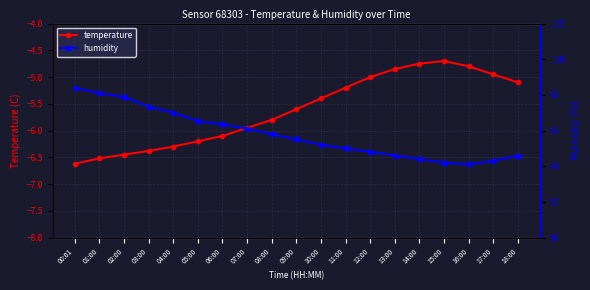

Where is the first local maximum for temperature?

15:00